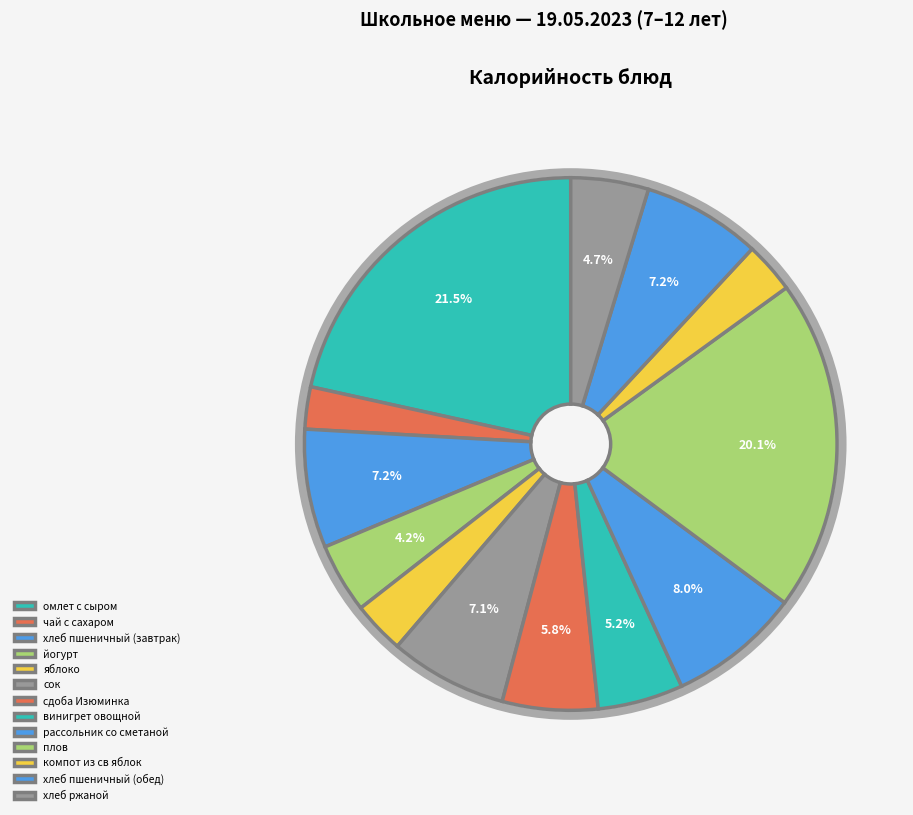

Rank the categories by value from lowest to highest.

чай с сахаром, компот из св яблок, яблоко, йогурт, хлеб ржаной, винигрет овощной, сдоба Изюминка, сок, хлеб пшеничный (завтрак), хлеб пшеничный (обед), рассольник со сметаной, плов, омлет с сыром